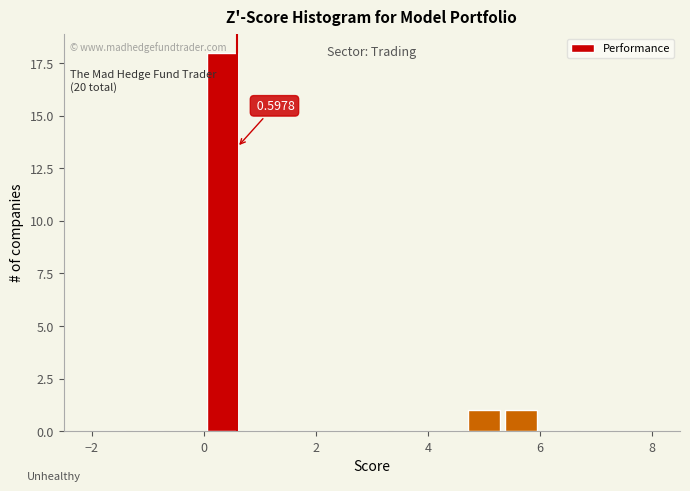

Read against the x-axis, roughly where is the centre of the tallest bar?

0.4